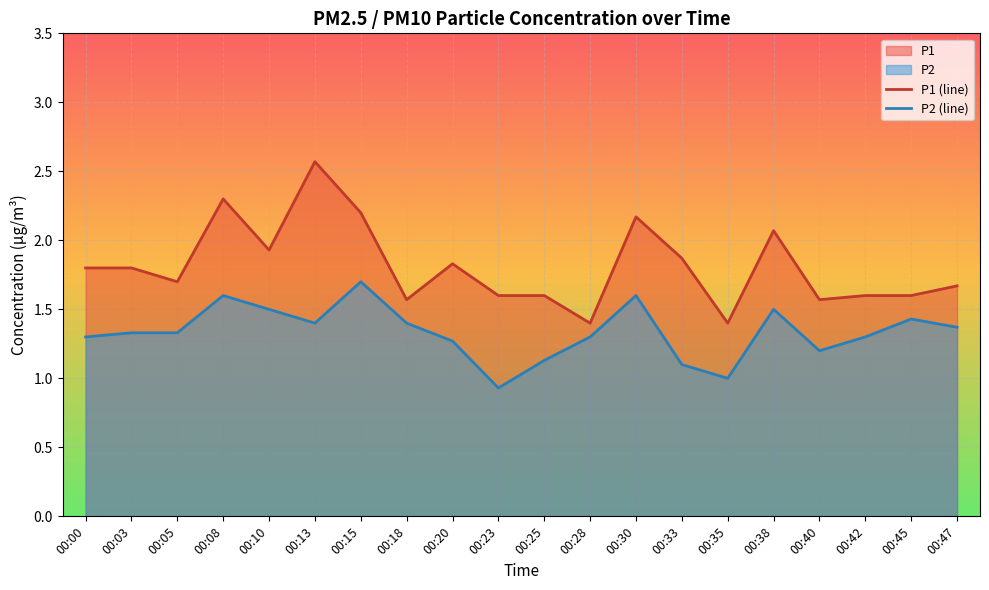

Rank the series at 00:05 from lowest to highest value.

P2 (line), P1 (line)